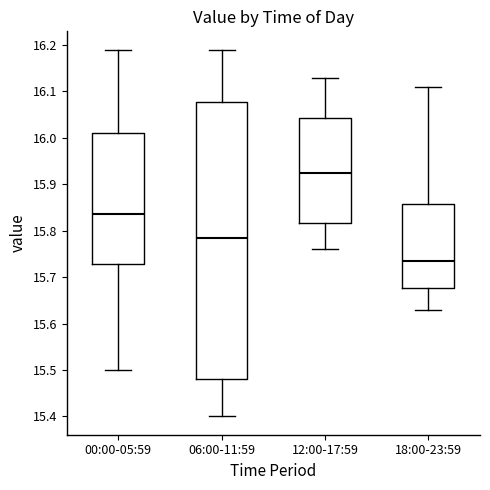

Which box has the highest median line?

12:00-17:59